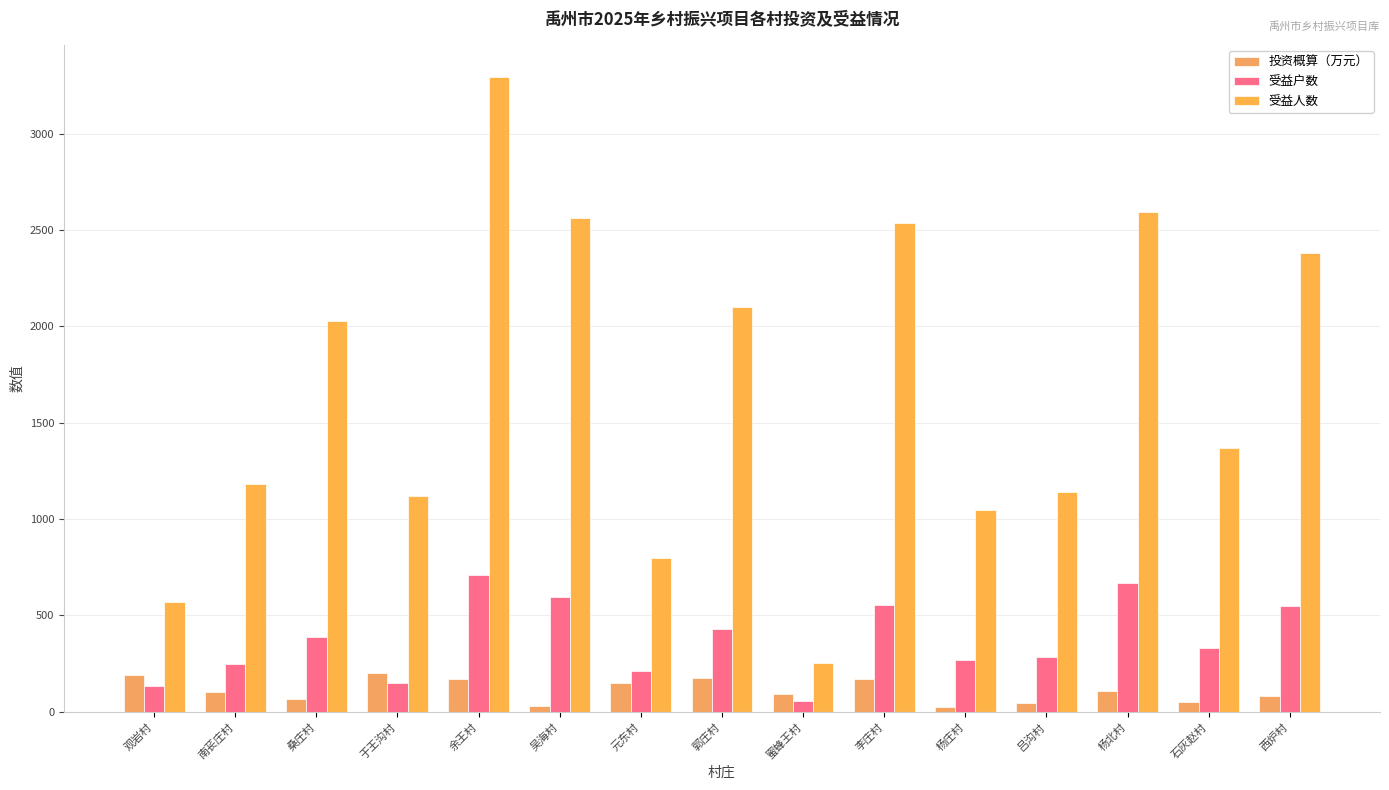

What is the total value across all series at 李庄村?

3258